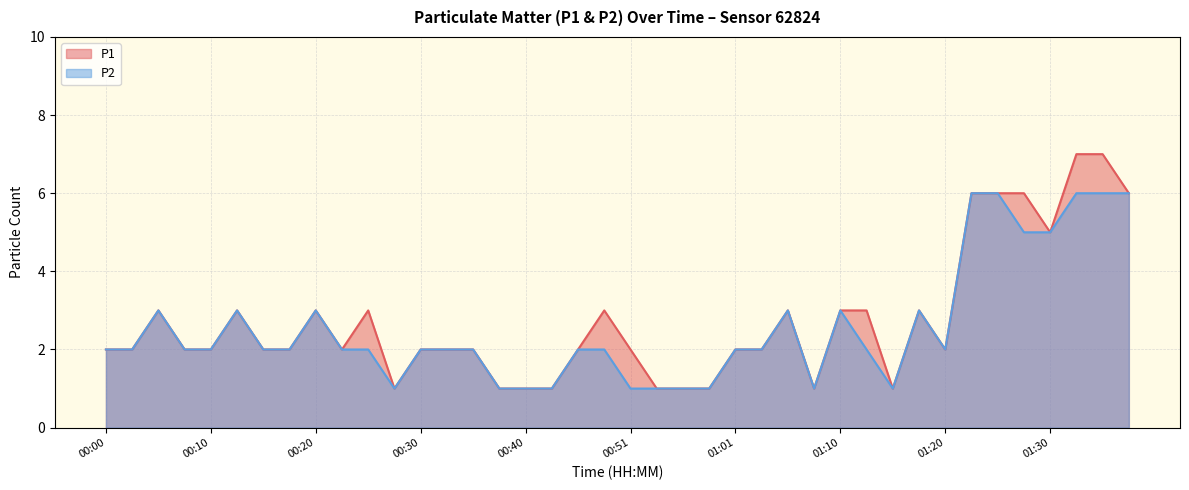

Does the chart display data point markers on the line(s)?

No